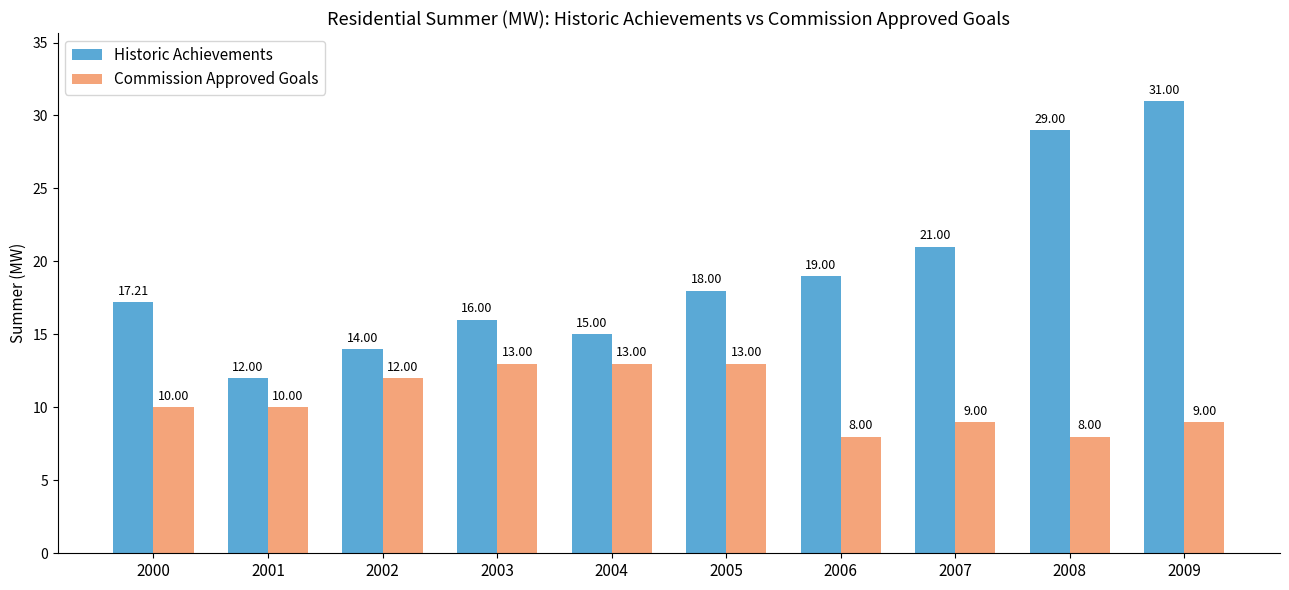

How many bars are there in each group?

2